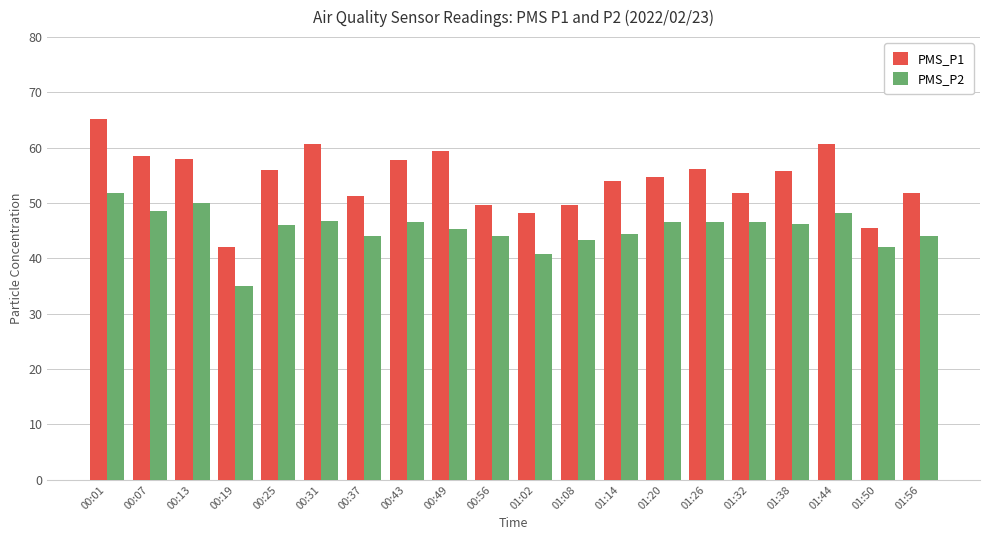

At 01:50, list the series in order from smallest to largest.

PMS_P2, PMS_P1